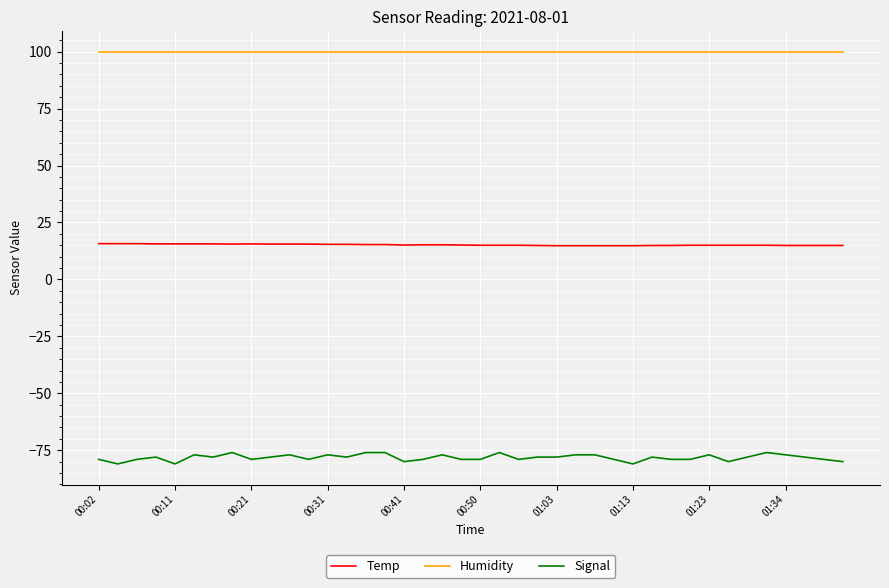

Which series has the largest total across all categories?

Humidity